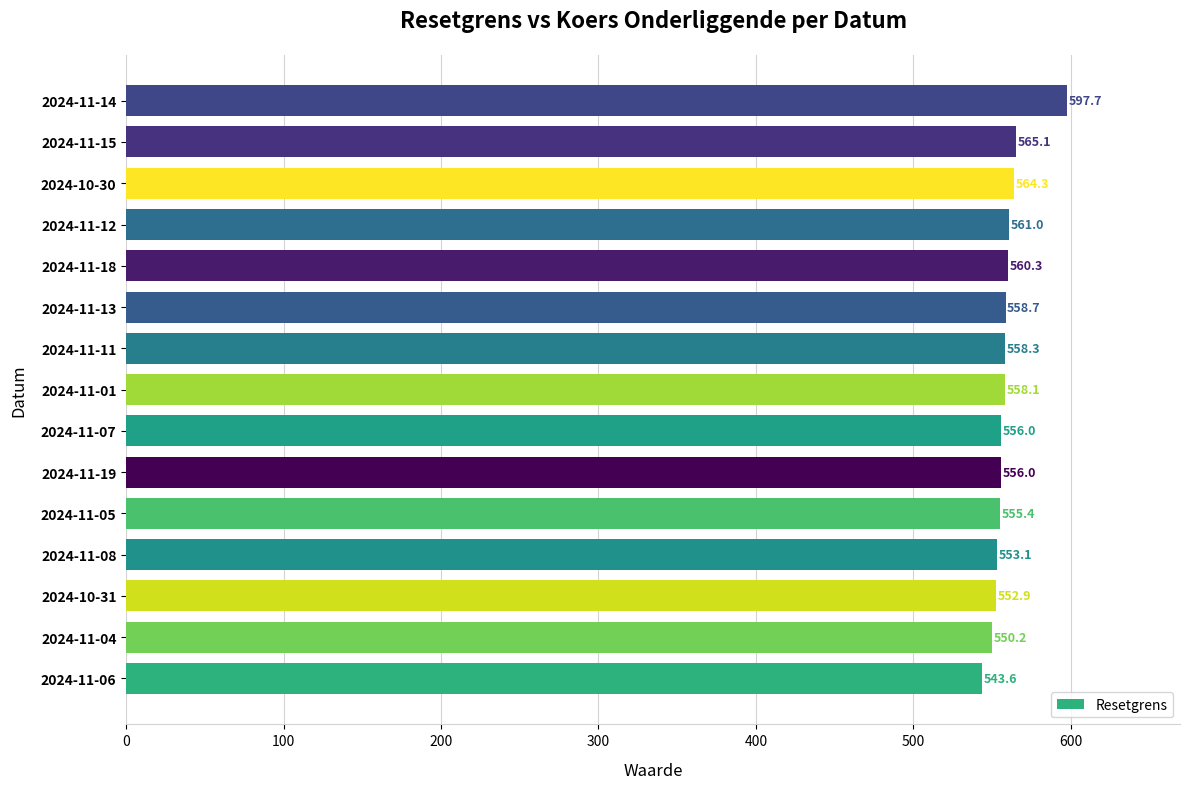

Between 2024-11-18 and 2024-11-06, which is larger?

2024-11-18